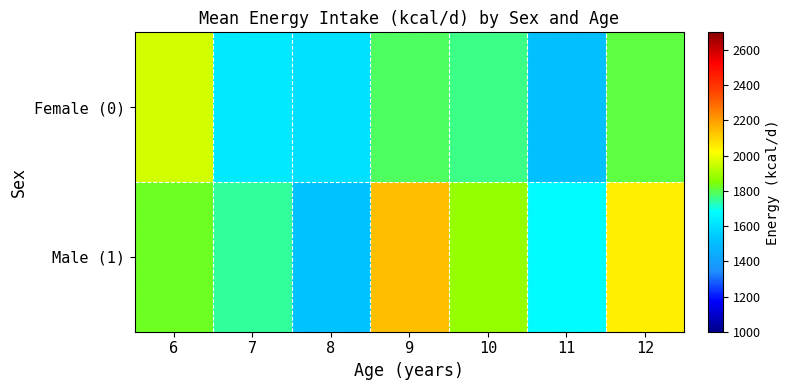

At 8, list the series in order from largest to smallest.

Female (0), Male (1)